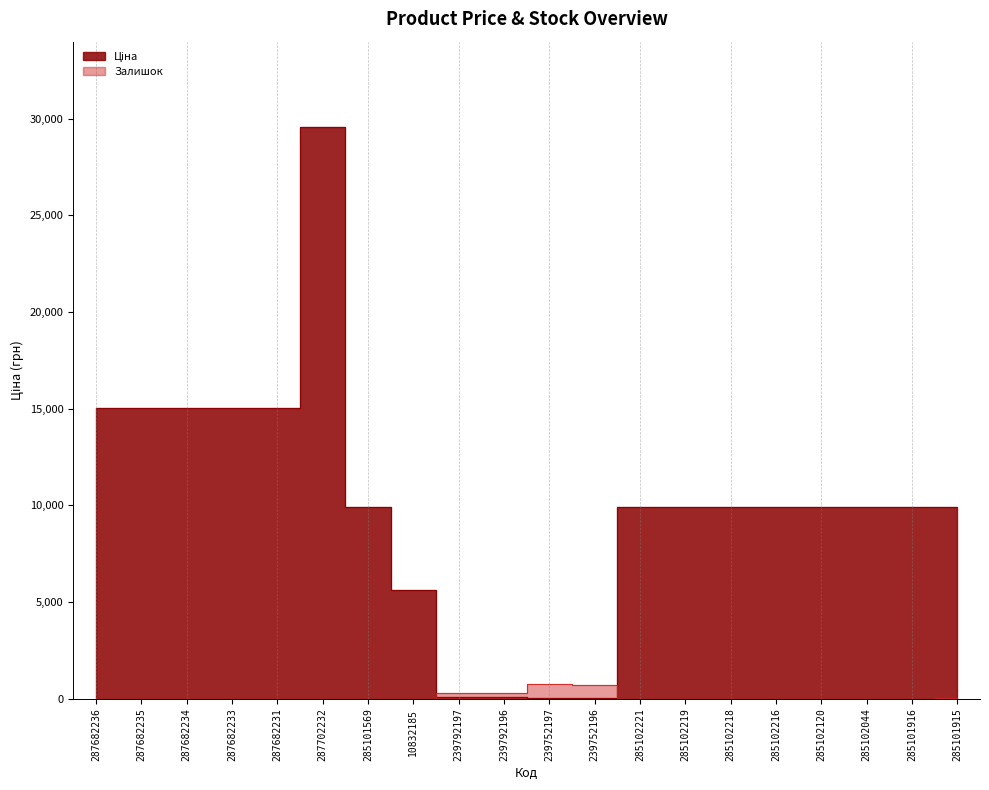

What are all the series names shown in the legend?

Ціна, Залишок